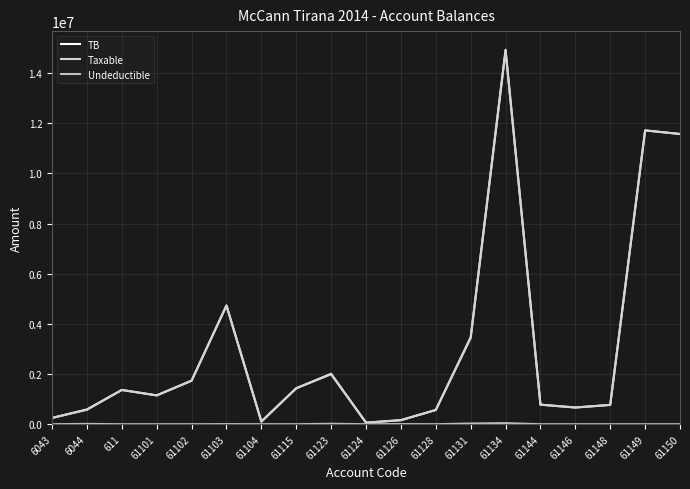

What is the total value across all series at 61104?

211800.0